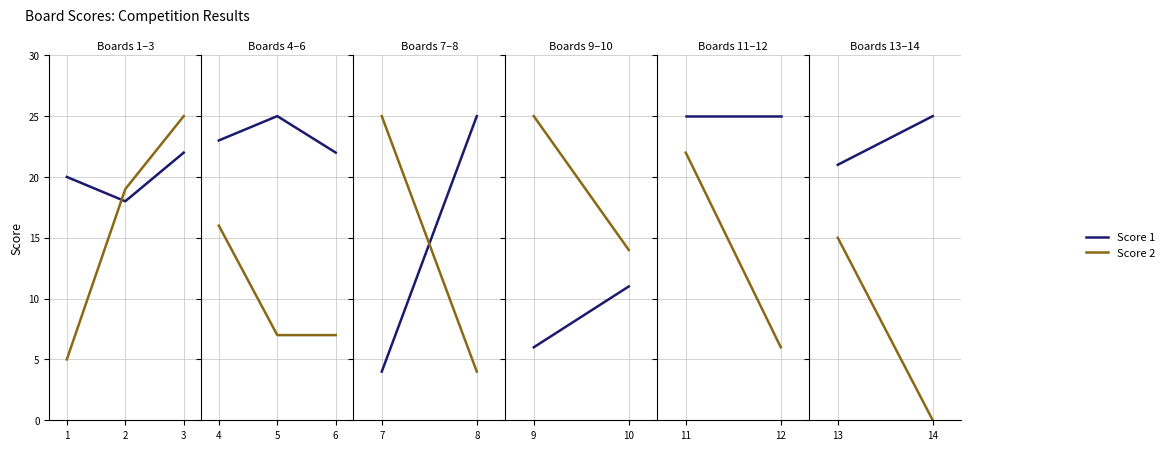

List the series in order of their overall mean, highest first.

Score 1, Score 2